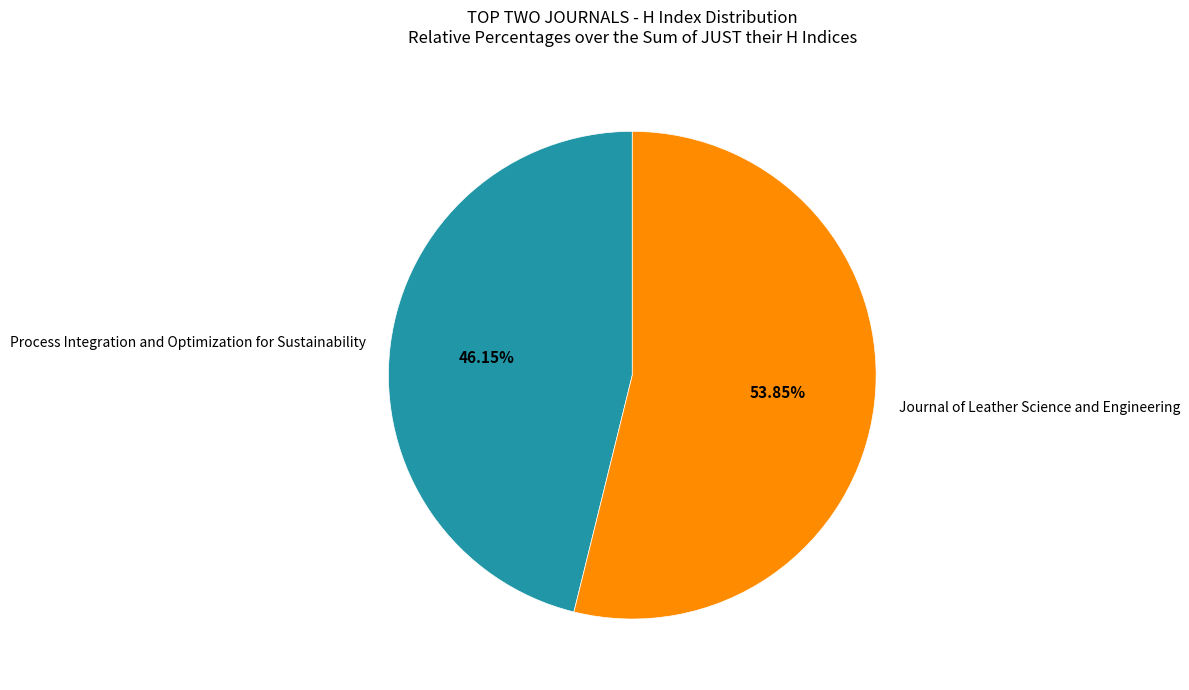

To the nearest percent, what is the average slice percentage?

50%